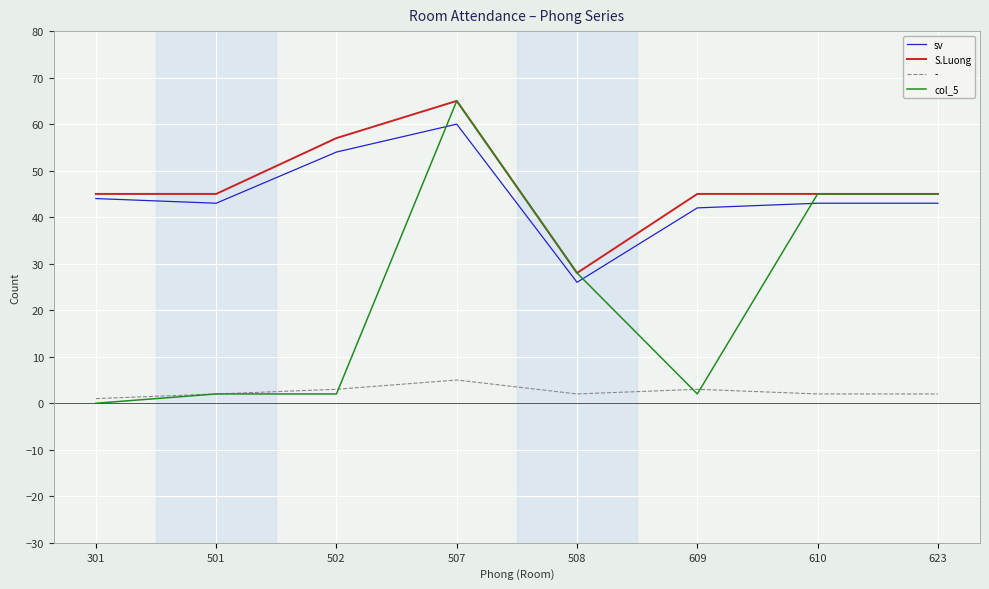

True or false: col_5 and sv intersect in this chart.

True